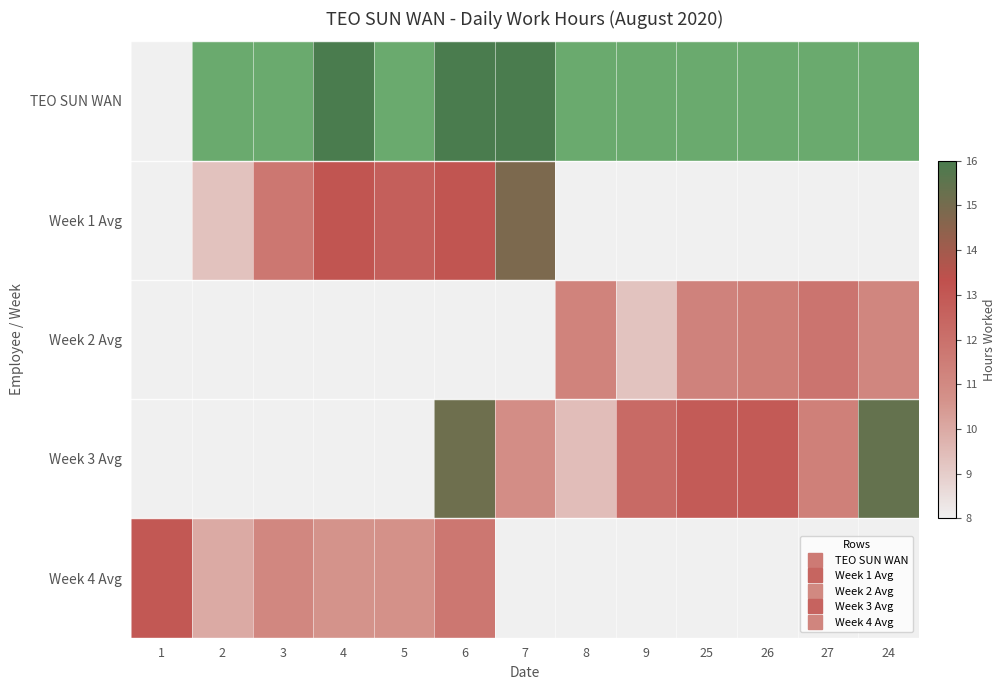

Reading left to right, extract all data points from this chart.

TEO SUN WAN: 1=0.0	2=9.3	3=11.8	4=13.1	5=12.7	6=13.2	7=14.9	8=11.3	9=9.3	25=10.6	26=10.7	27=11.8	24=11.1
Week 1 Avg: 1=0.0	2=9.3	3=11.8	4=13.1	5=12.7	6=13.2	7=14.9	8=0.0	9=0.0	25=0.0	26=0.0	27=0.0	24=0.0
Week 2 Avg: 1=0.0	2=0.0	3=0.0	4=0.0	5=0.0	6=0.0	7=0.0	8=11.3	9=9.3	25=11.3	26=11.5	27=11.8	24=11.2
Week 3 Avg: 1=0.0	2=0.0	3=0.0	4=0.0	5=0.0	6=15.2	7=10.9	8=9.4	9=12.3	25=12.9	26=12.9	27=11.4	24=15.4
Week 4 Avg: 1=13.0	2=10.0	3=11.1	4=10.6	5=10.7	6=11.8	7=0.0	8=0.0	9=0.0	25=0.0	26=0.0	27=0.0	24=0.0